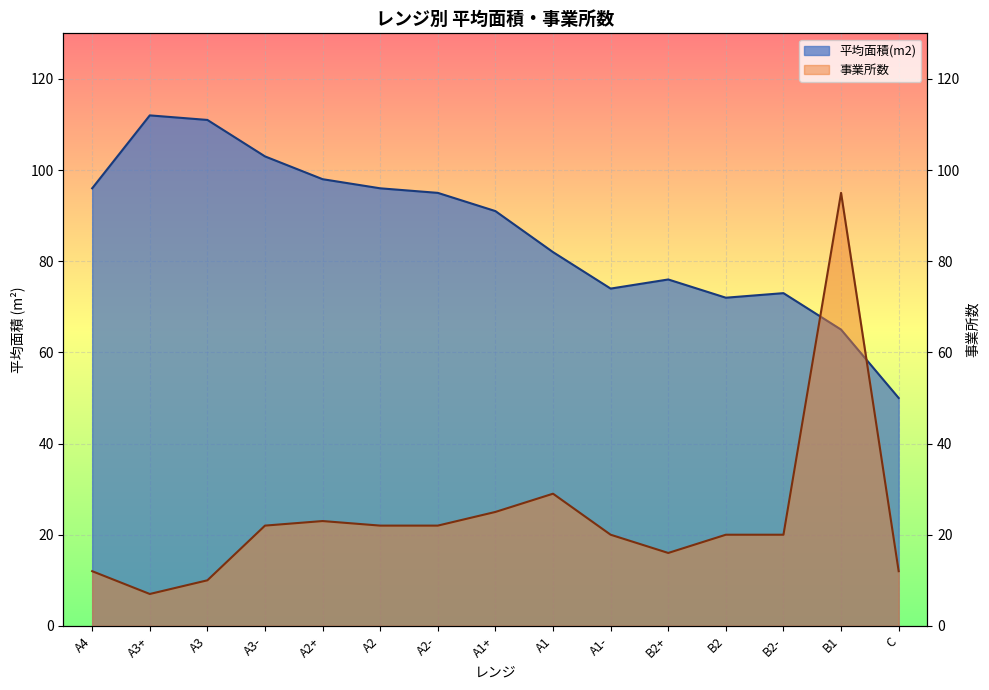

What is the ratio of the value at B1 to the value at A1?

0.8